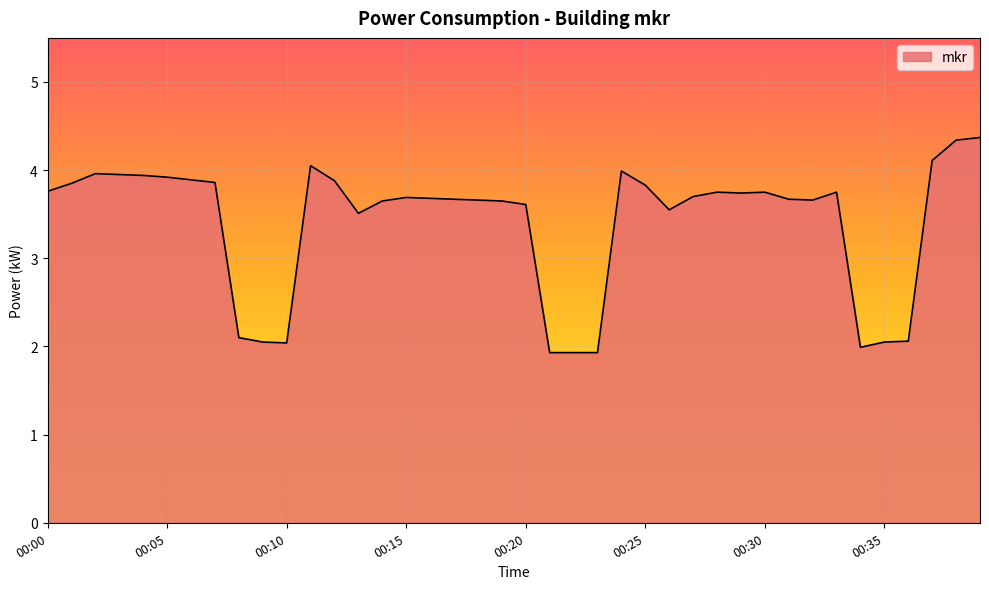

What is the maximum value shown in the chart?

4.4